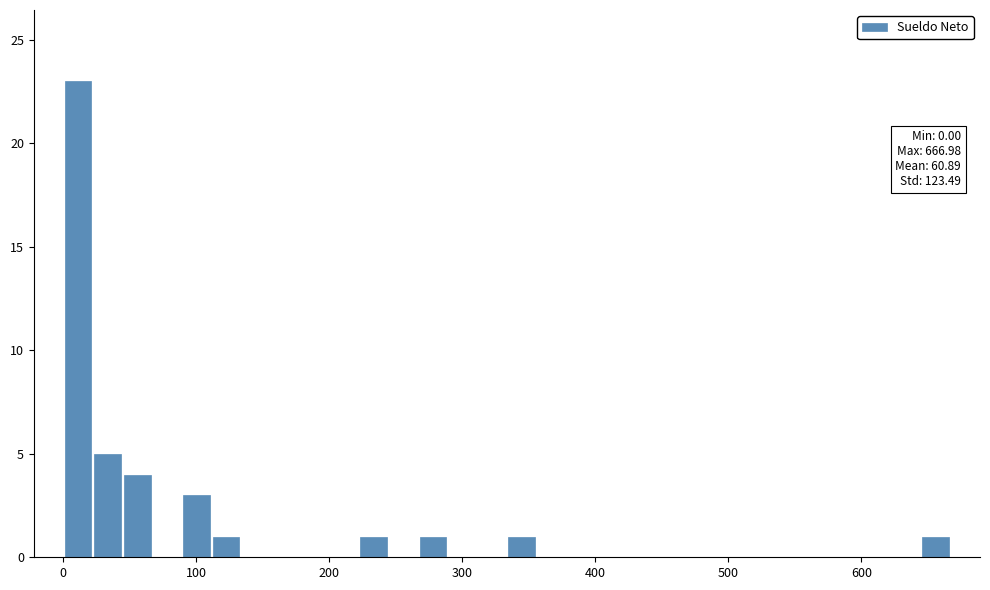

Around what value on the x-axis is the tallest bar? Give the approximate position of its centre, as read against the axis.

10